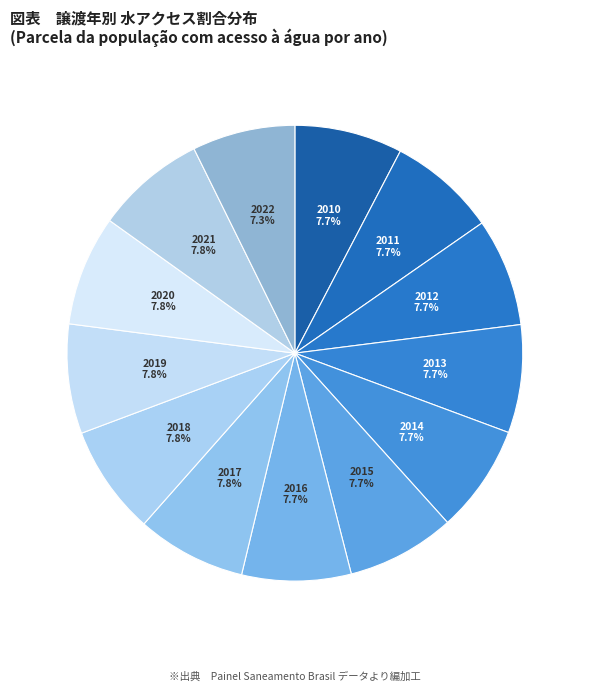

To the nearest percent, what is the average slice percentage?

8%